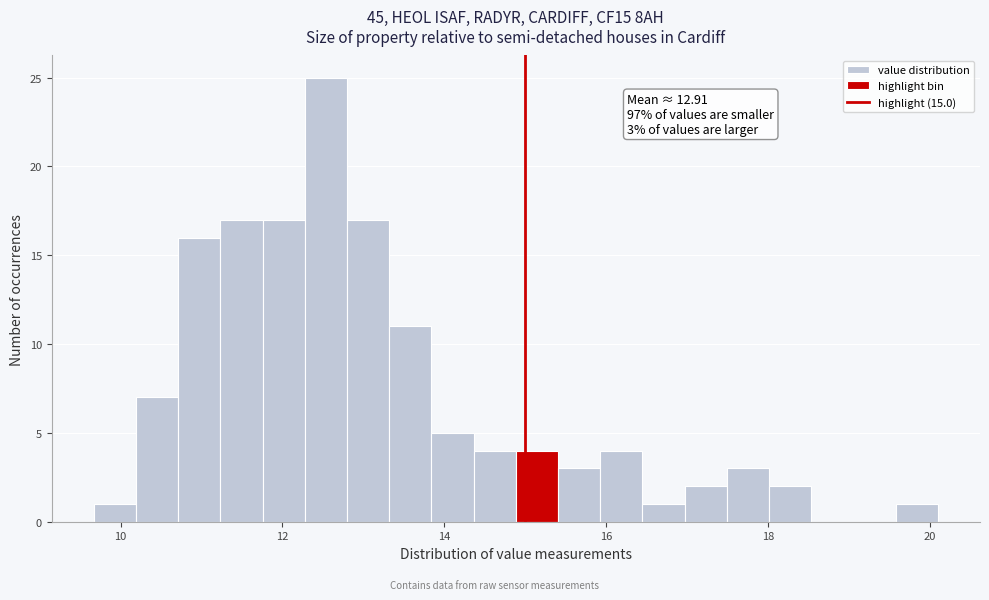

Around what value on the x-axis is the tallest bar? Give the approximate position of its centre, as read against the axis.

12.6